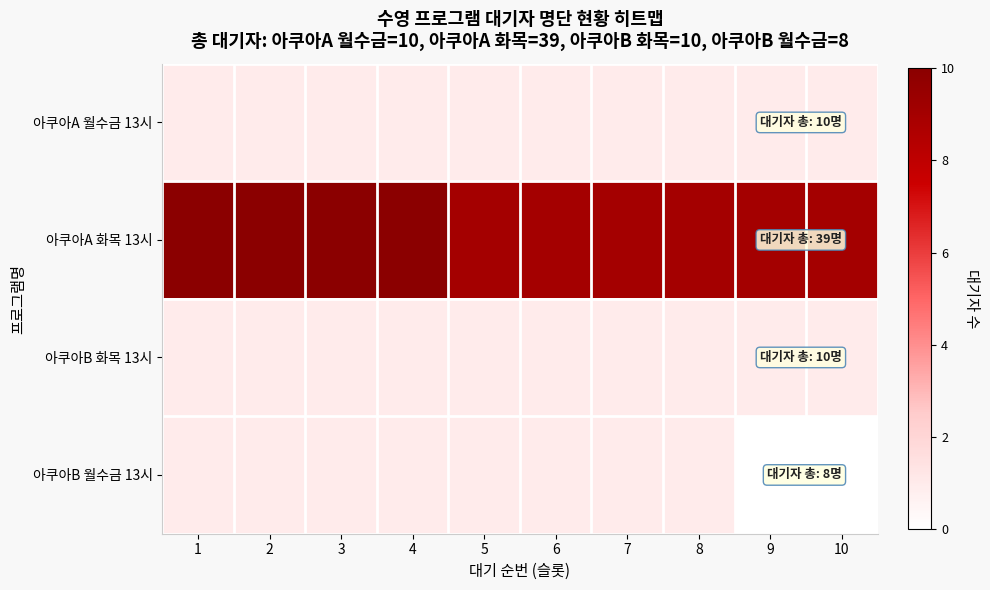

What is the maximum value shown in the chart?

10